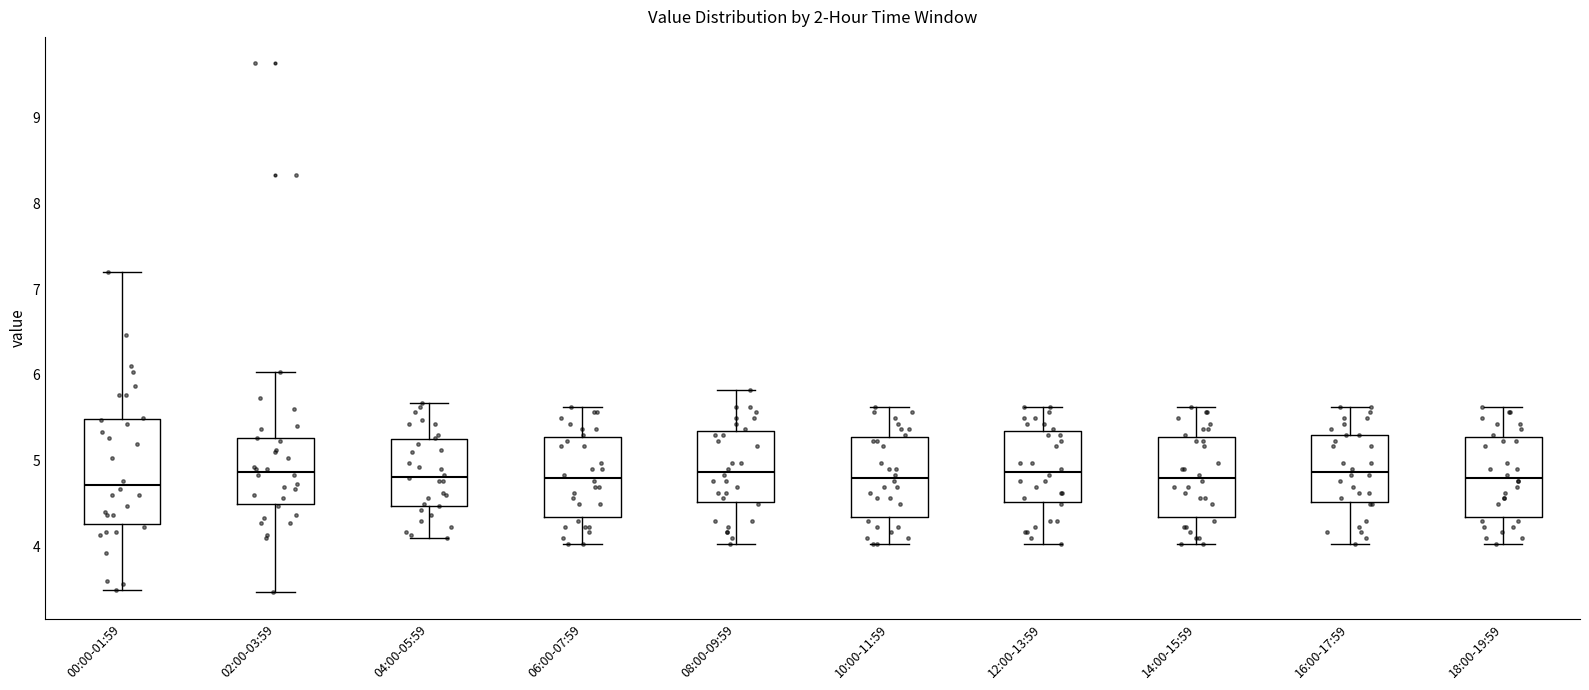

Which box is the tallest, from its lower edge to its upper edge?

00:00-01:59